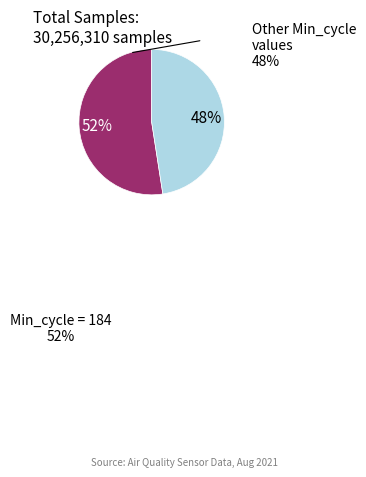

Does any single category account for the majority?

Yes